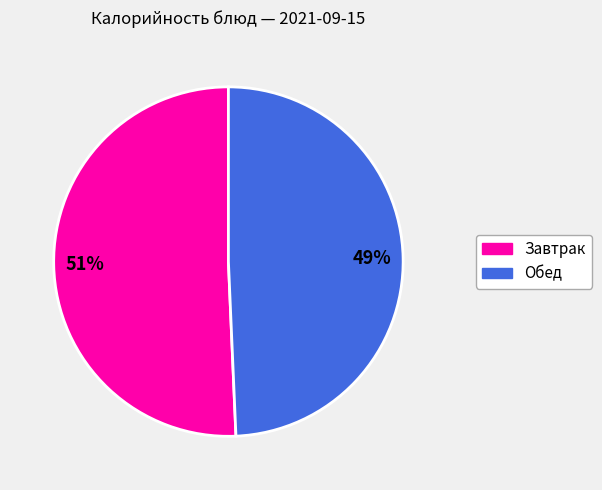

To the nearest percent, what is the average slice percentage?

50%